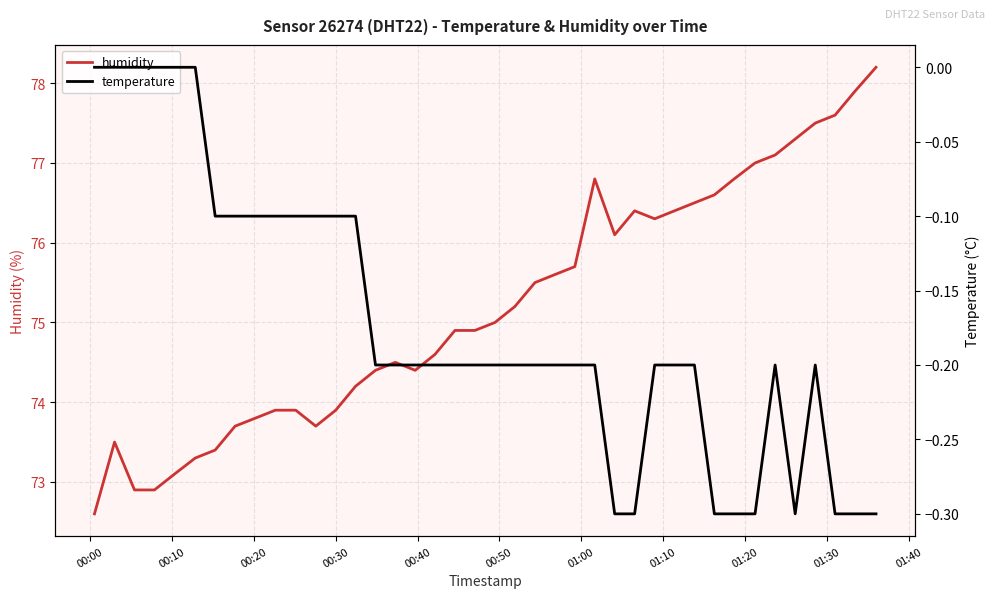

At 00:00, list the series in order from smallest to largest.

temperature, humidity